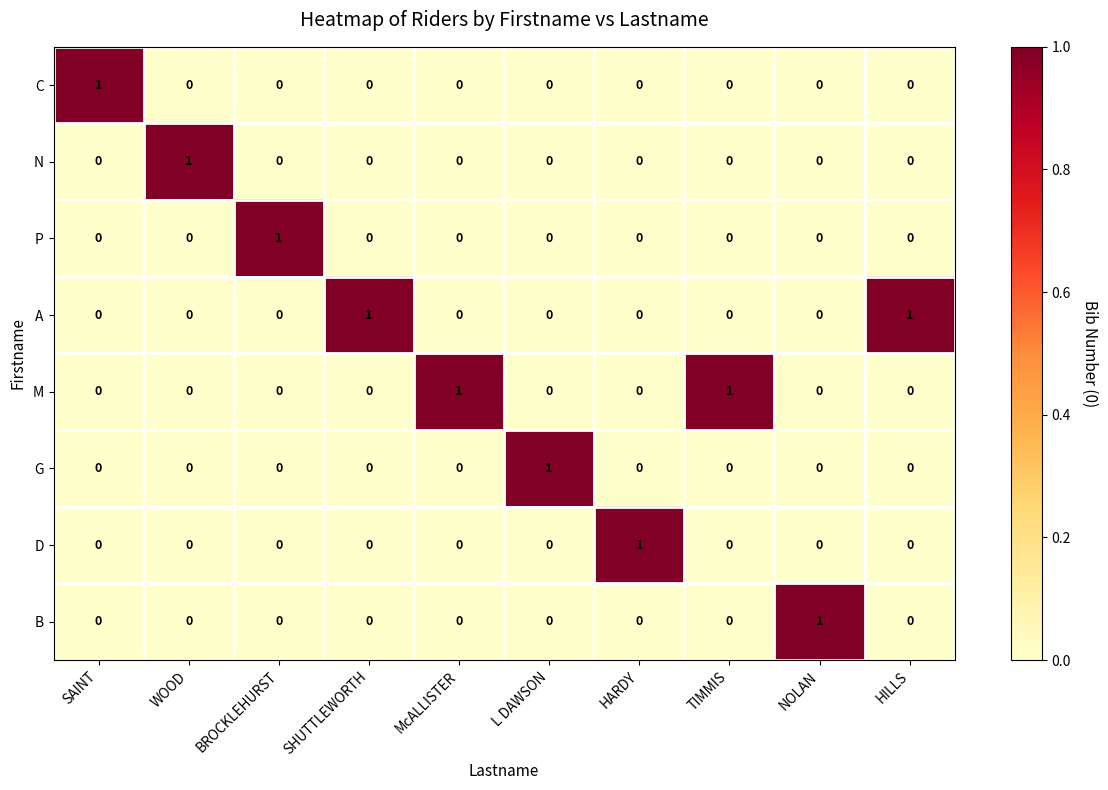

Is it true that P equals 1 at BROCKLEHURST?

True